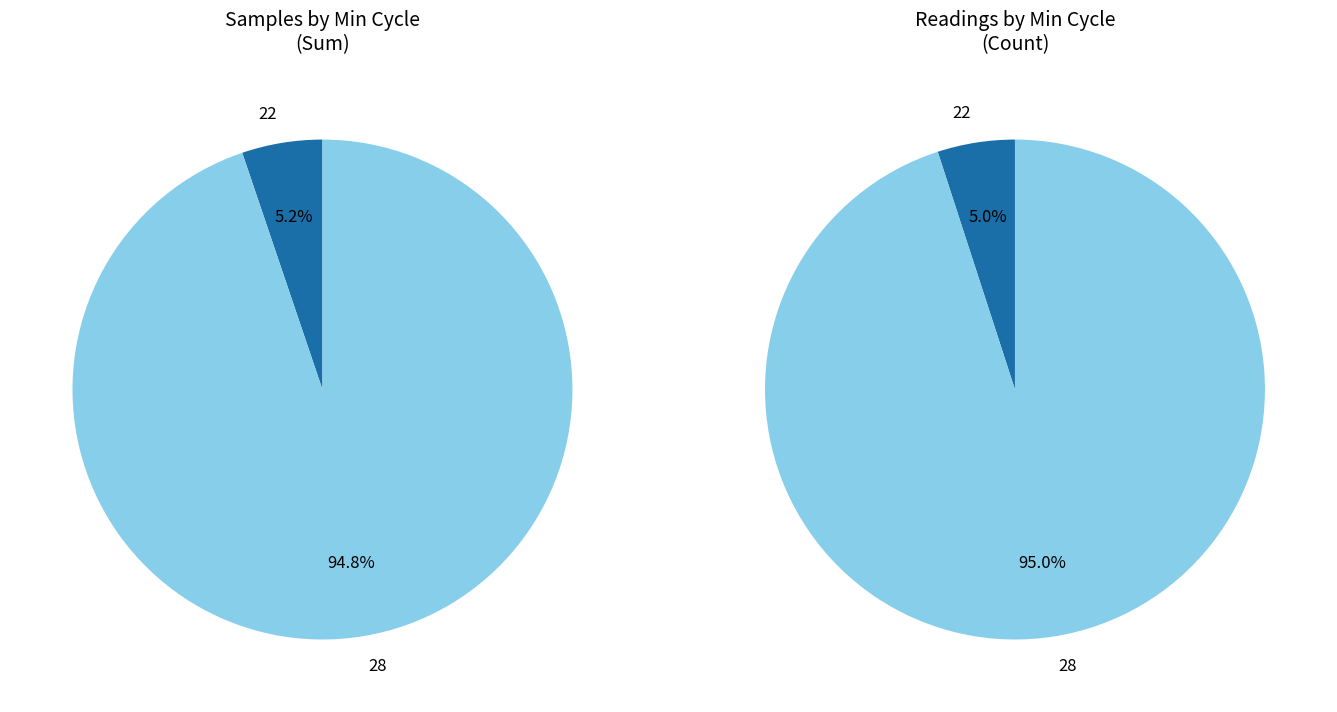

Is it true that Min_cycle=22 is 1% of the pie?

False